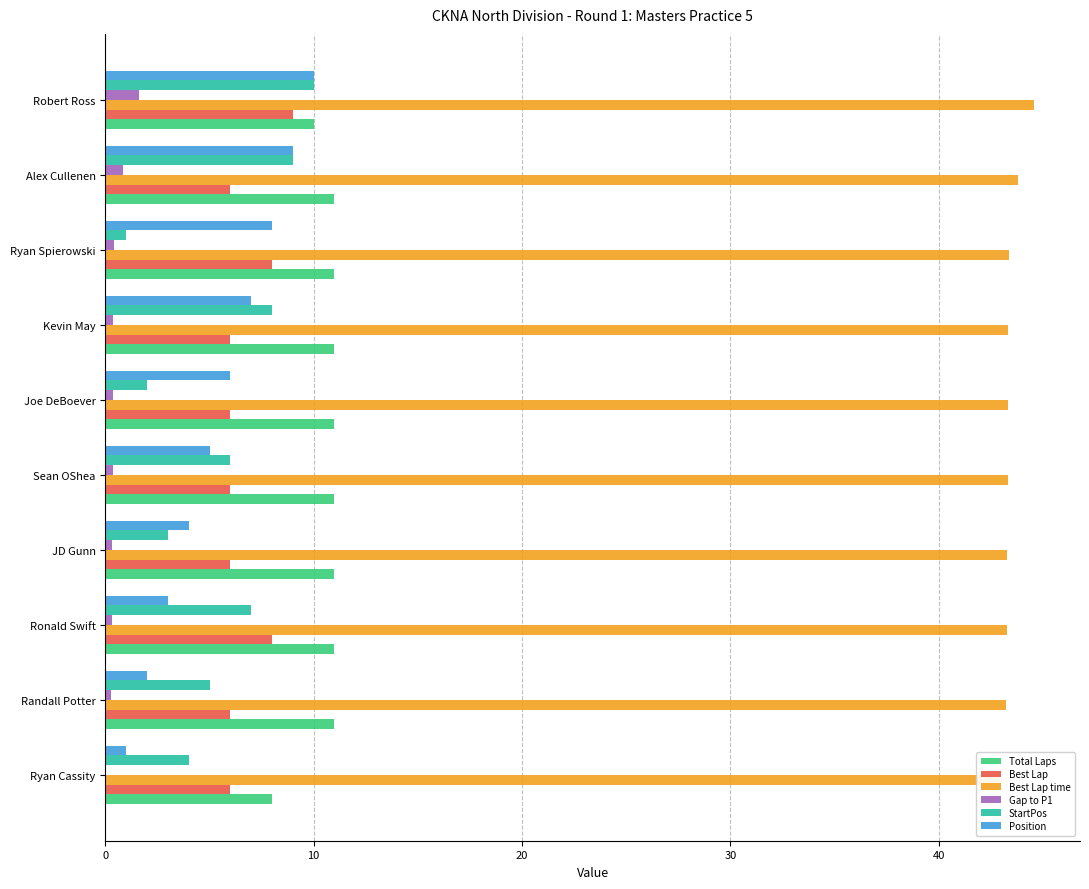

How many Total Laps values are between 11 and 12?

8